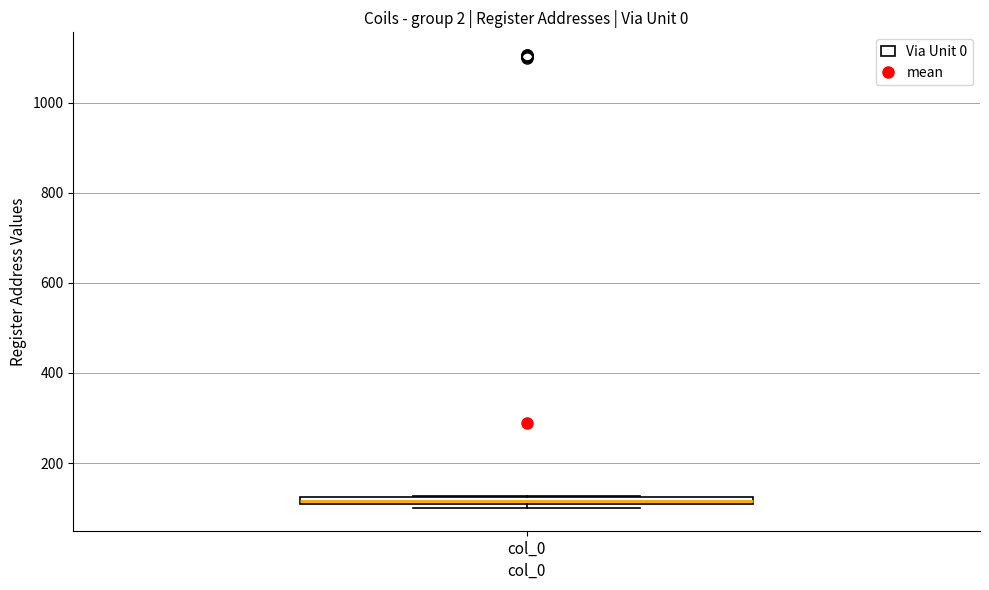

Where is the upper edge of the box for col_0 on the y-axis? The values are not printed on the chart, so give them approximately, as read against the axis.

120